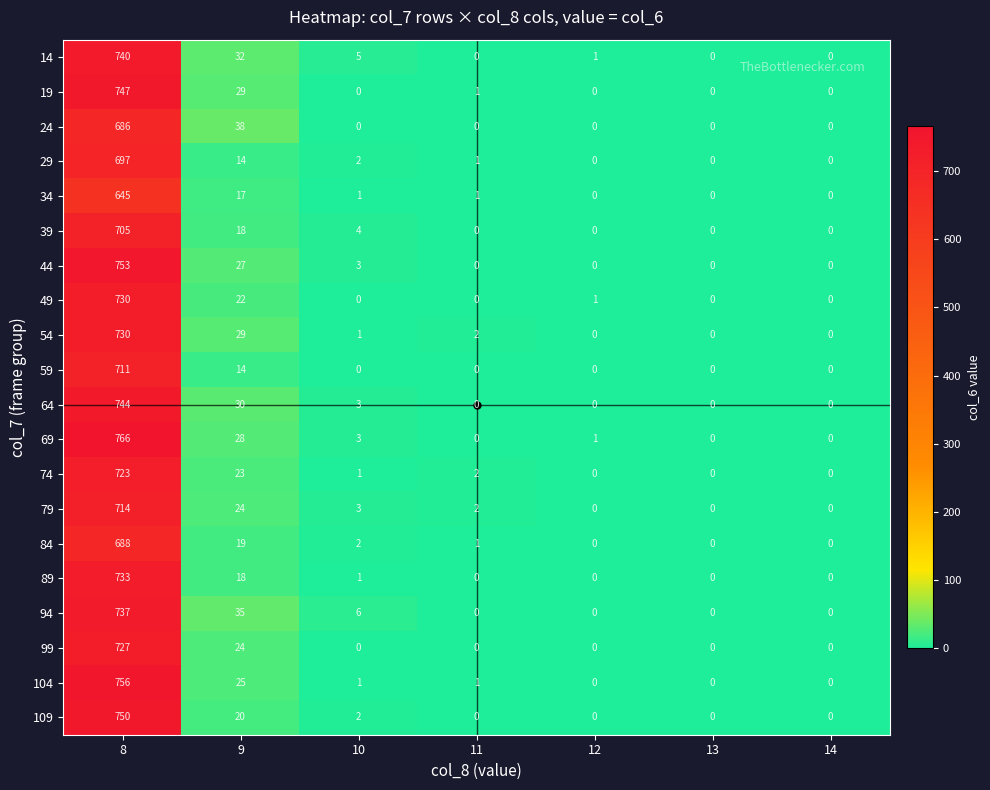

At which category is the sum across all series the highest?

8